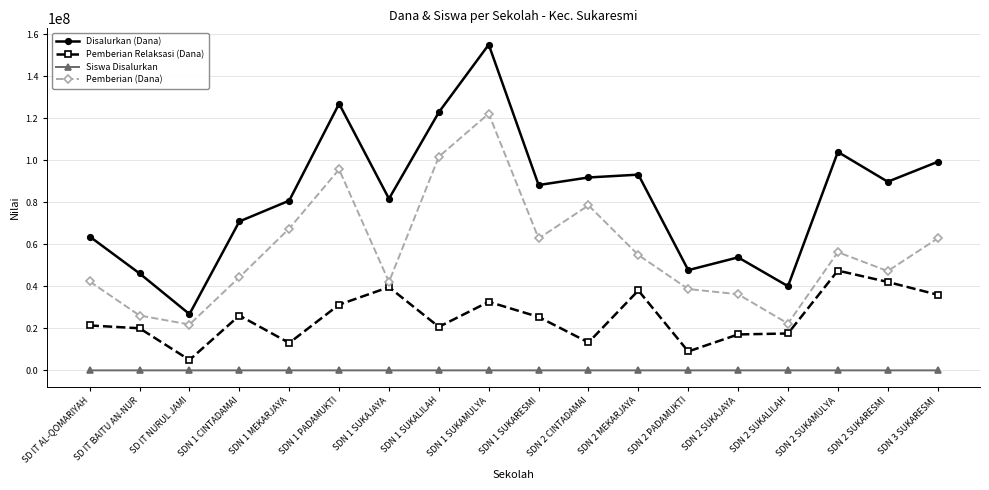

At which label is Disalurkan (Dana) closest to 90900000?

SDN 2 CINTADAMAI